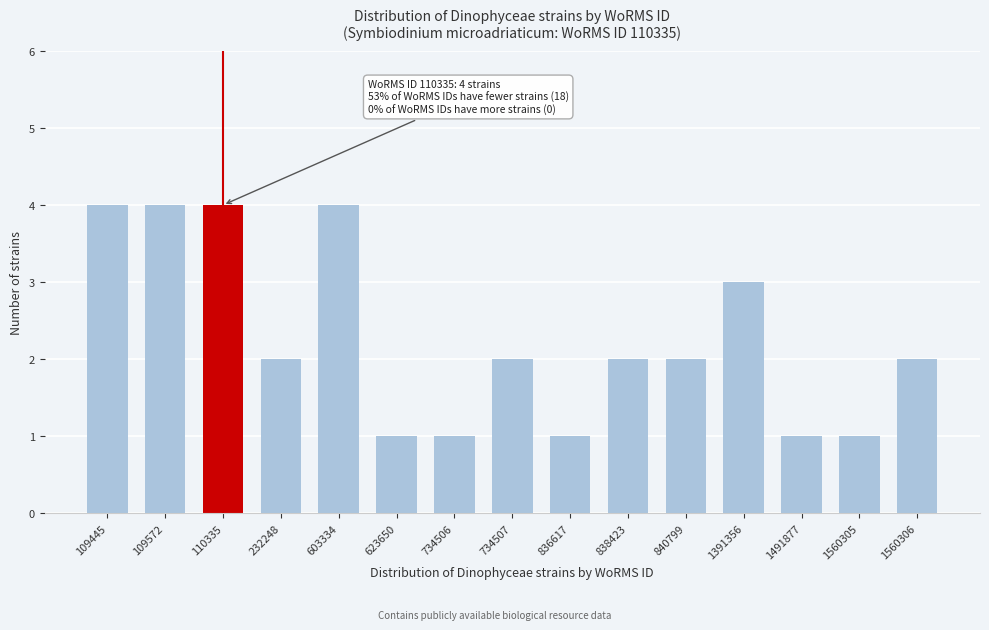

Reading right to left, what are all the values shown in this chart?

1560306=2	1560305=1	1491877=1	1391356=3	840799=2	838423=2	836617=1	734507=2	734506=1	623650=1	603334=4	232248=2	110335=4	109572=4	109445=4